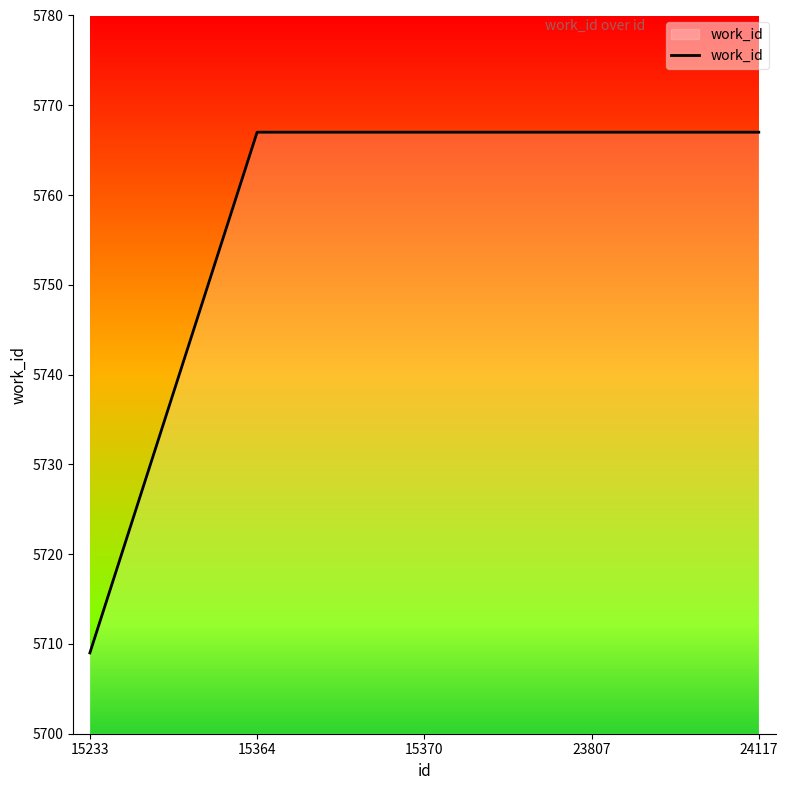

What is the maximum value shown in the chart?

5767